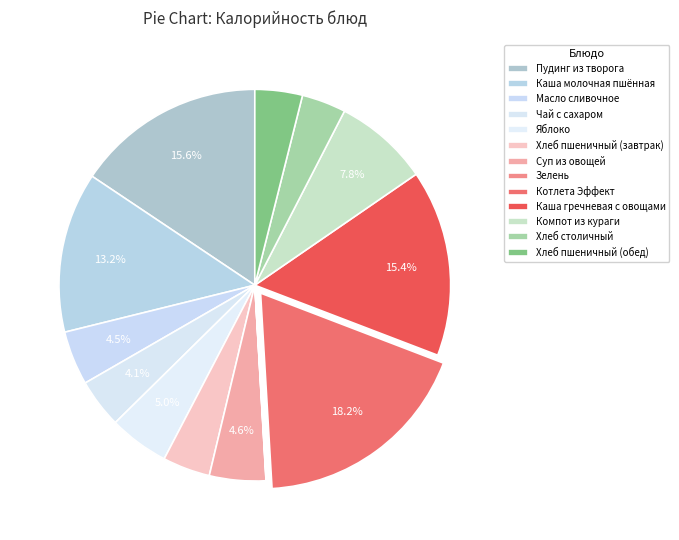

How many slices are in this pie chart?

13